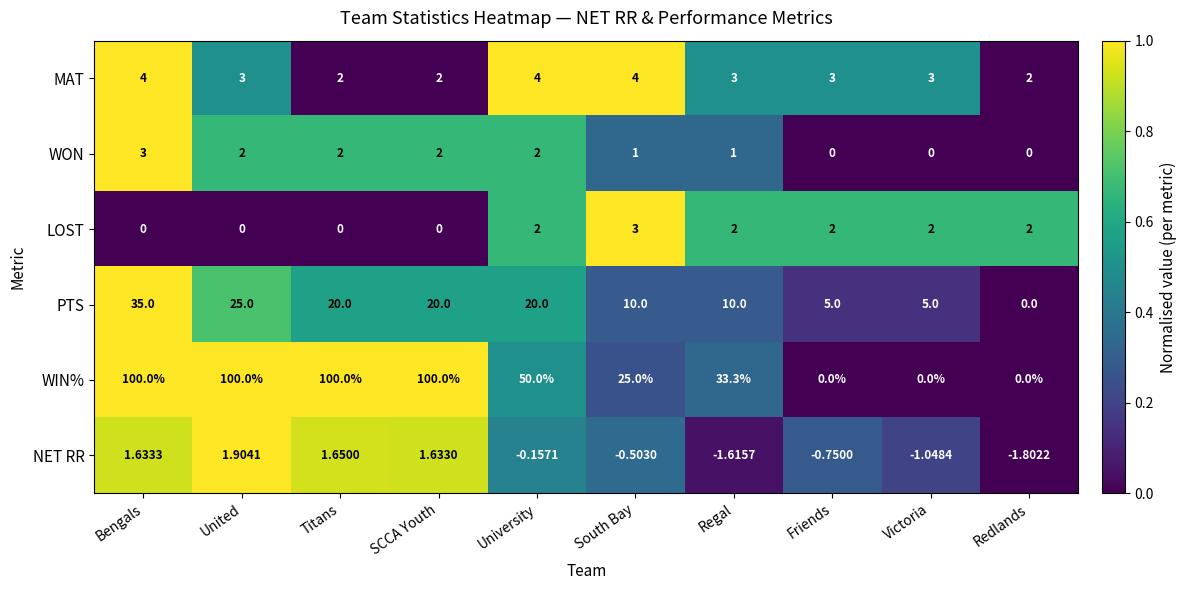

Which series has the largest range (max minus min)?

WIN%